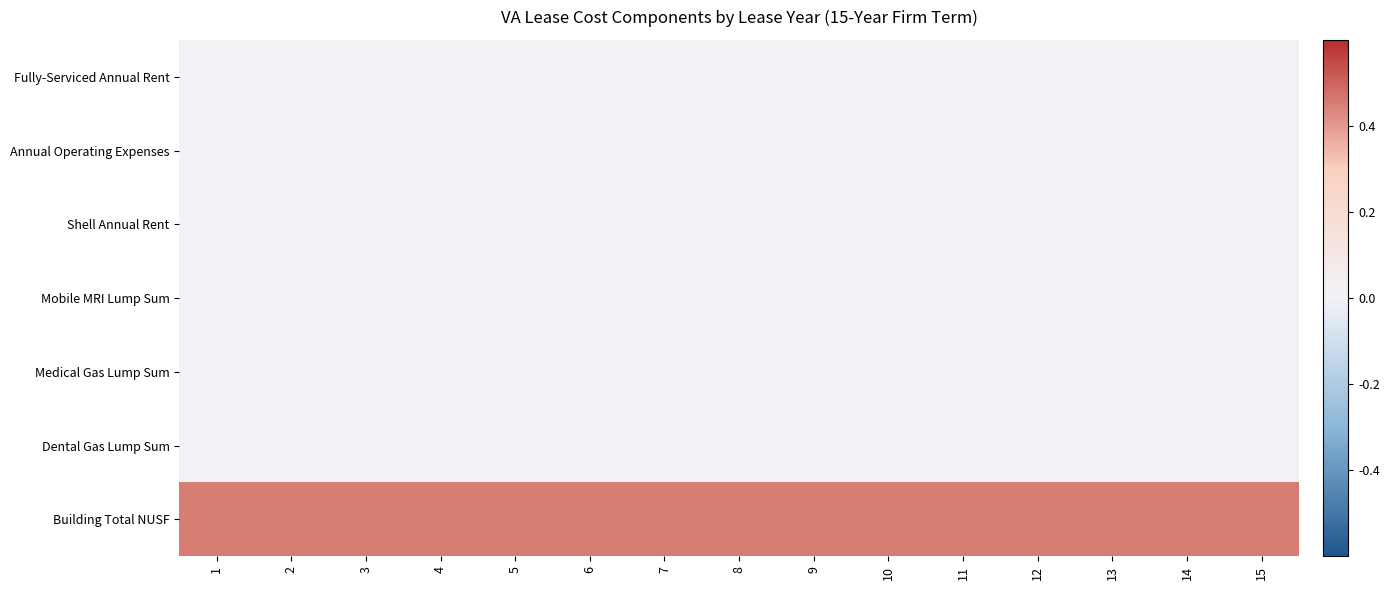

What is the total value across all series at 3?

0.5